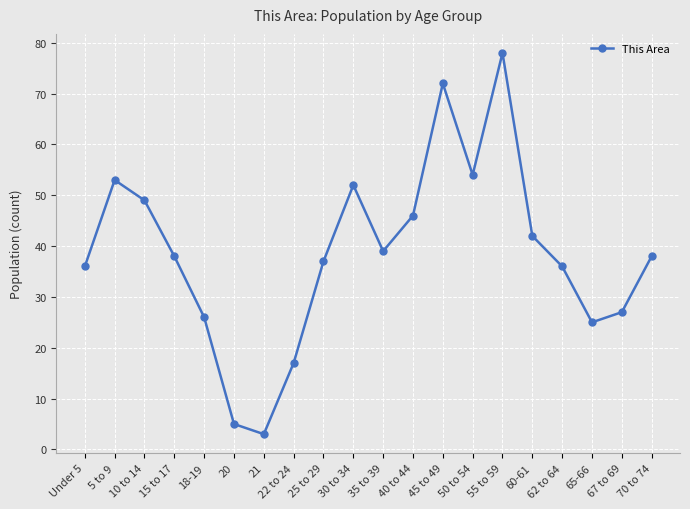

Where is the data nearest to the value 40?

35 to 39